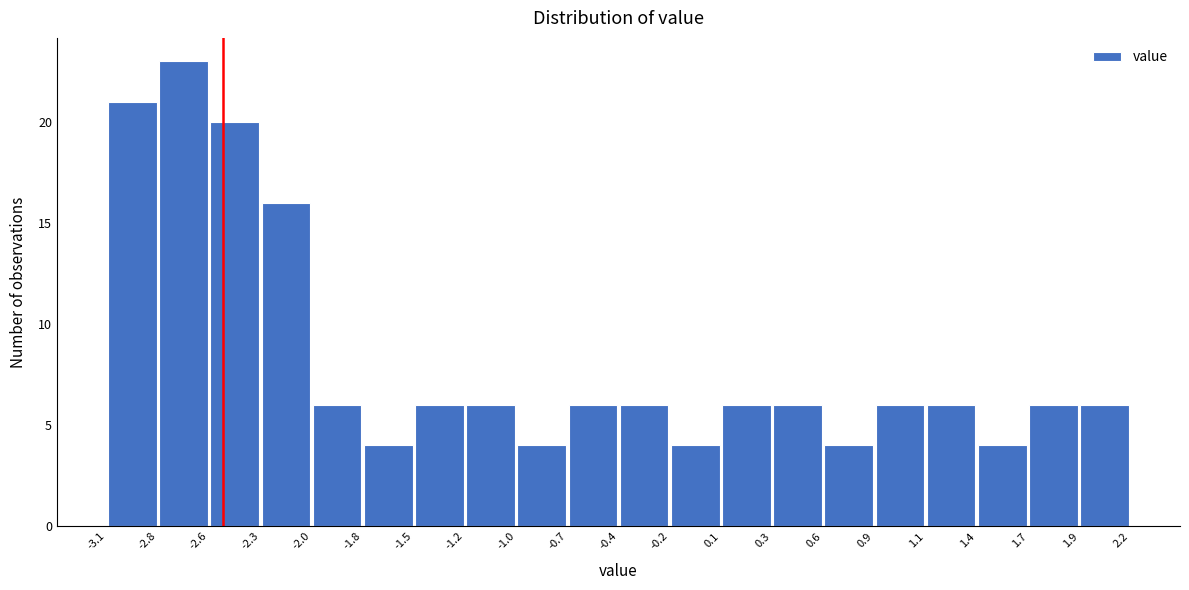

Reading left to right, transcribe this chart: for each bar, give the range it covers on the x-axis and its height. The values are not printed on the chart, so give them approximately, as read against the axis.

-3.1 to -2.8: 21
-2.8 to -2.6: 23
-2.6 to -2.3: 20
-2.3 to -2.0: 16
-2.0 to -1.8: 6
-1.8 to -1.5: 4
-1.5 to -1.2: 6
-1.2 to -1.0: 6
-1.0 to -0.7: 4
-0.7 to -0.4: 6
-0.4 to -0.2: 6
-0.2 to 0.1: 4
0.1 to 0.3: 6
0.3 to 0.6: 6
0.6 to 0.9: 4
0.9 to 1.1: 6
1.1 to 1.4: 6
1.4 to 1.7: 4
1.7 to 1.9: 6
1.9 to 2.2: 6